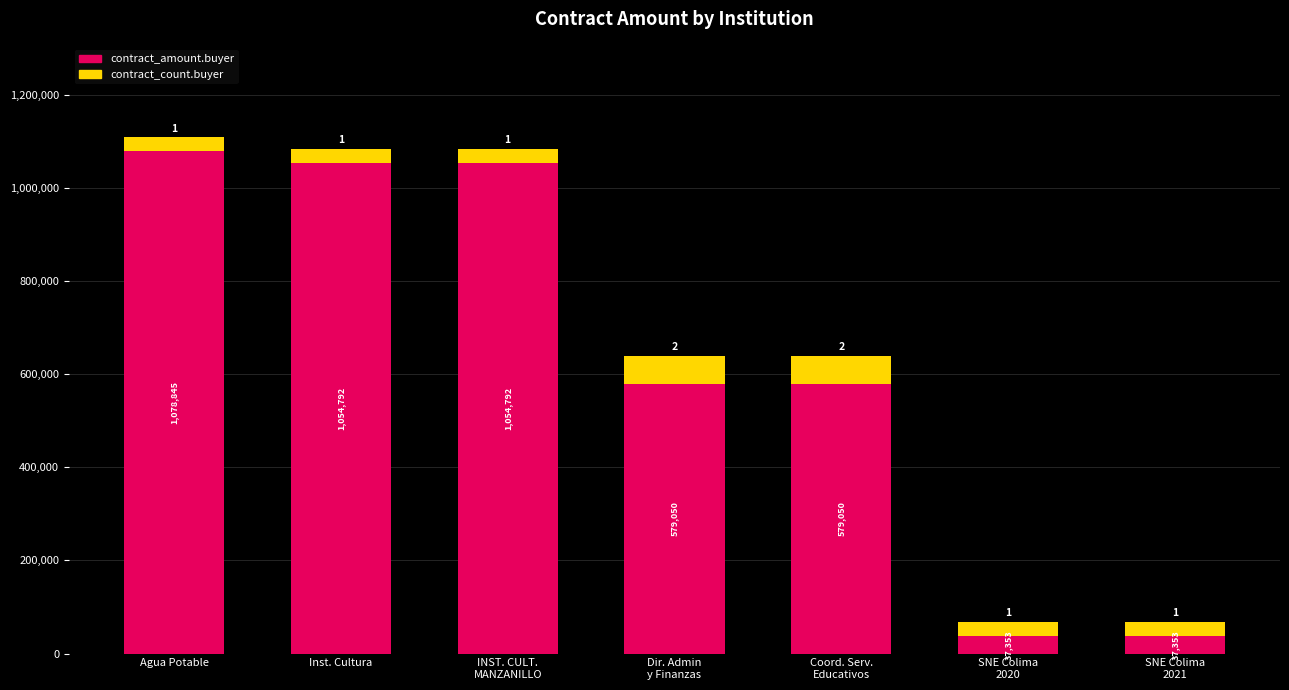

Where does the contract_amount.buyer series first go above 579050?

Agua Potable